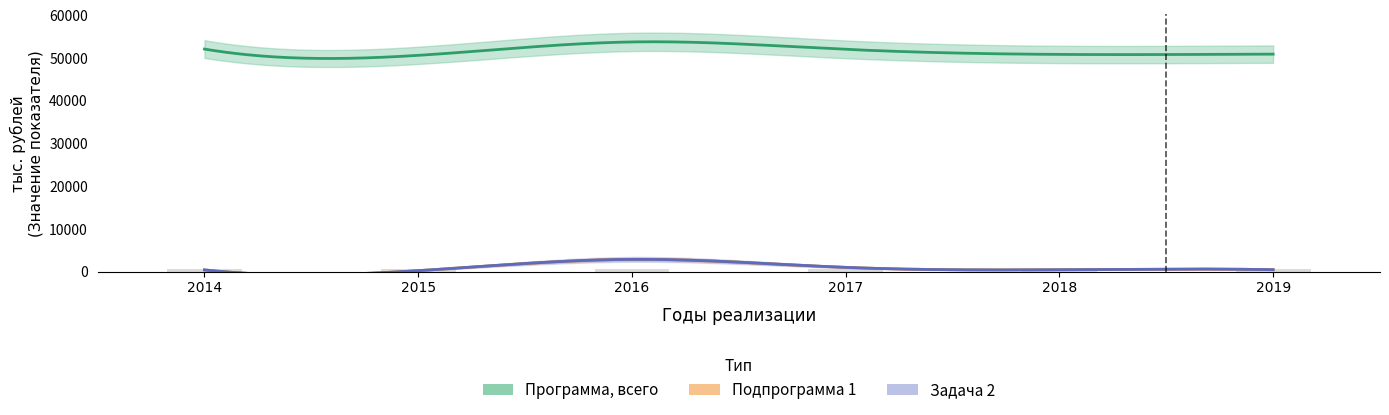

What is the value of the Подпрограмма 1 bar at the 1st from the left?

379.3